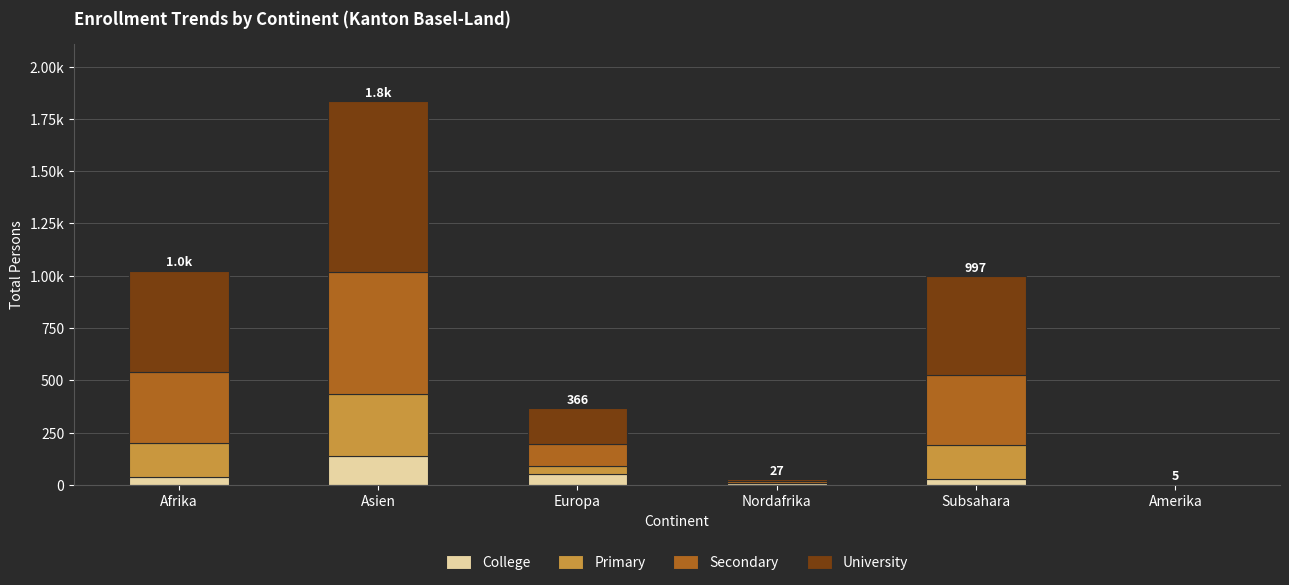

Are the bars horizontal?

No